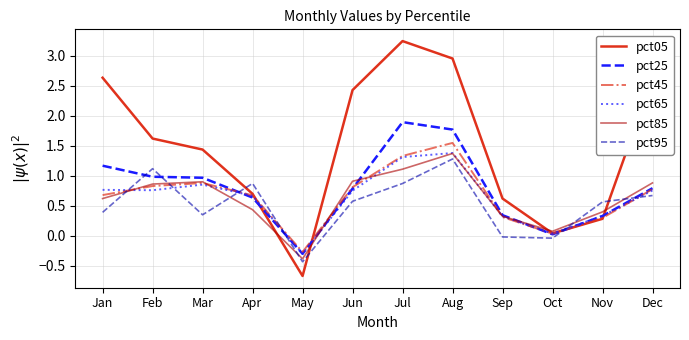

At which label does pct85 reach its minimum?

May